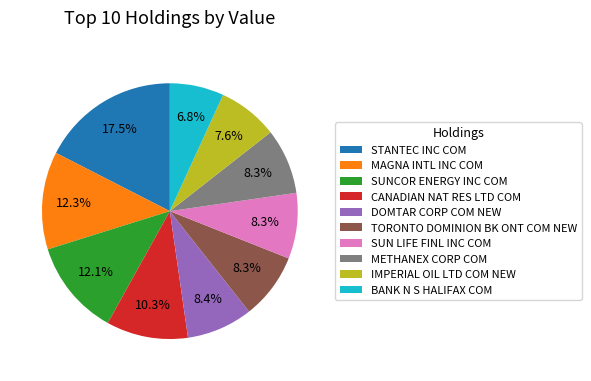

Between BANK N S HALIFAX COM and SUN LIFE FINL INC COM, which is larger?

SUN LIFE FINL INC COM